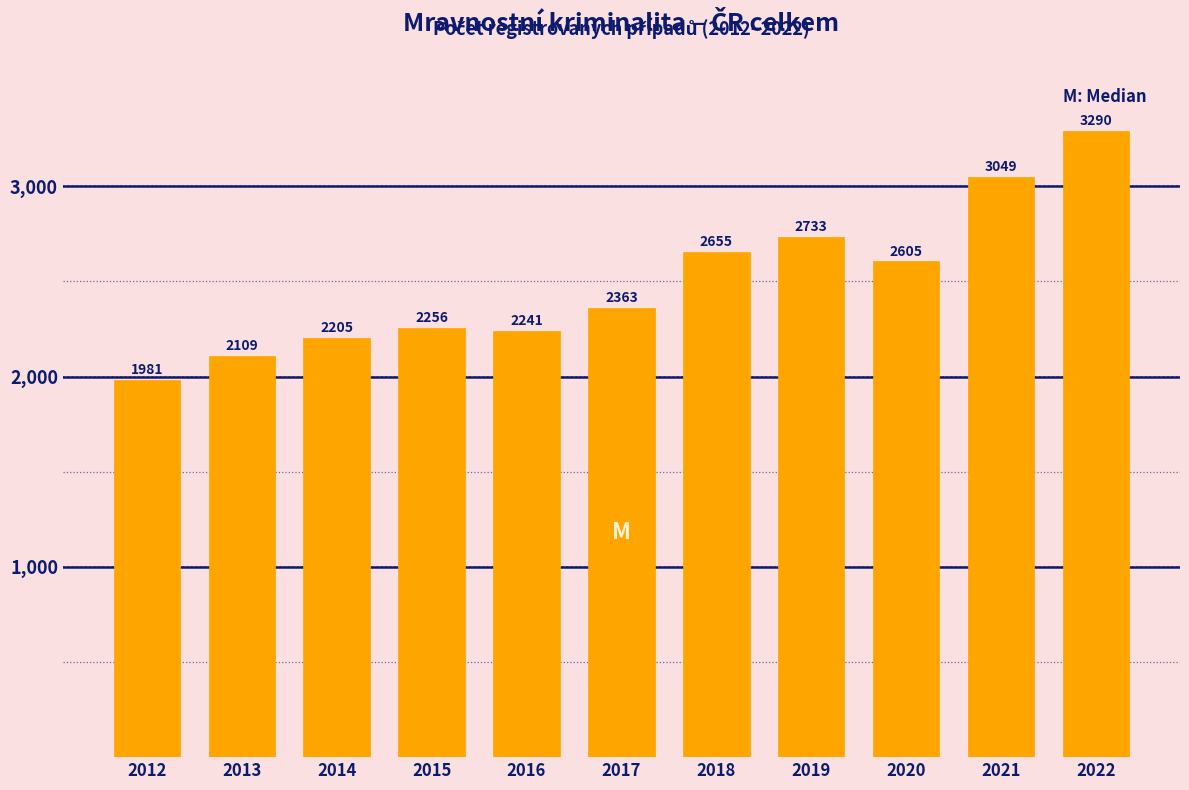

Reading left to right, extract all data points from this chart.

1981	2109	2205	2256	2241	2363	2655	2733	2605	3049	3290